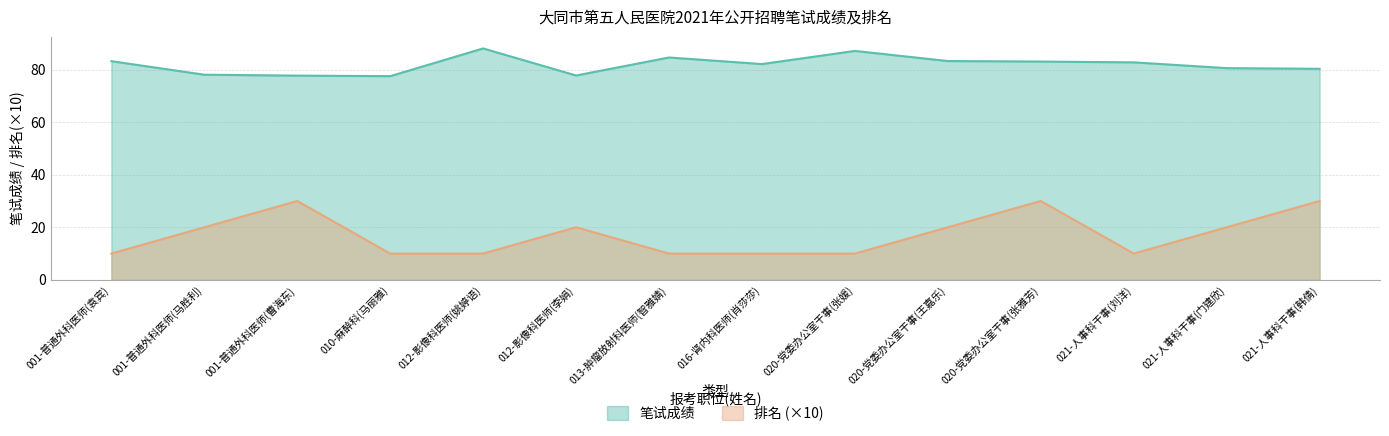

At which label does 排名 first exceed 20?

001-普通外科医师(曹海东)